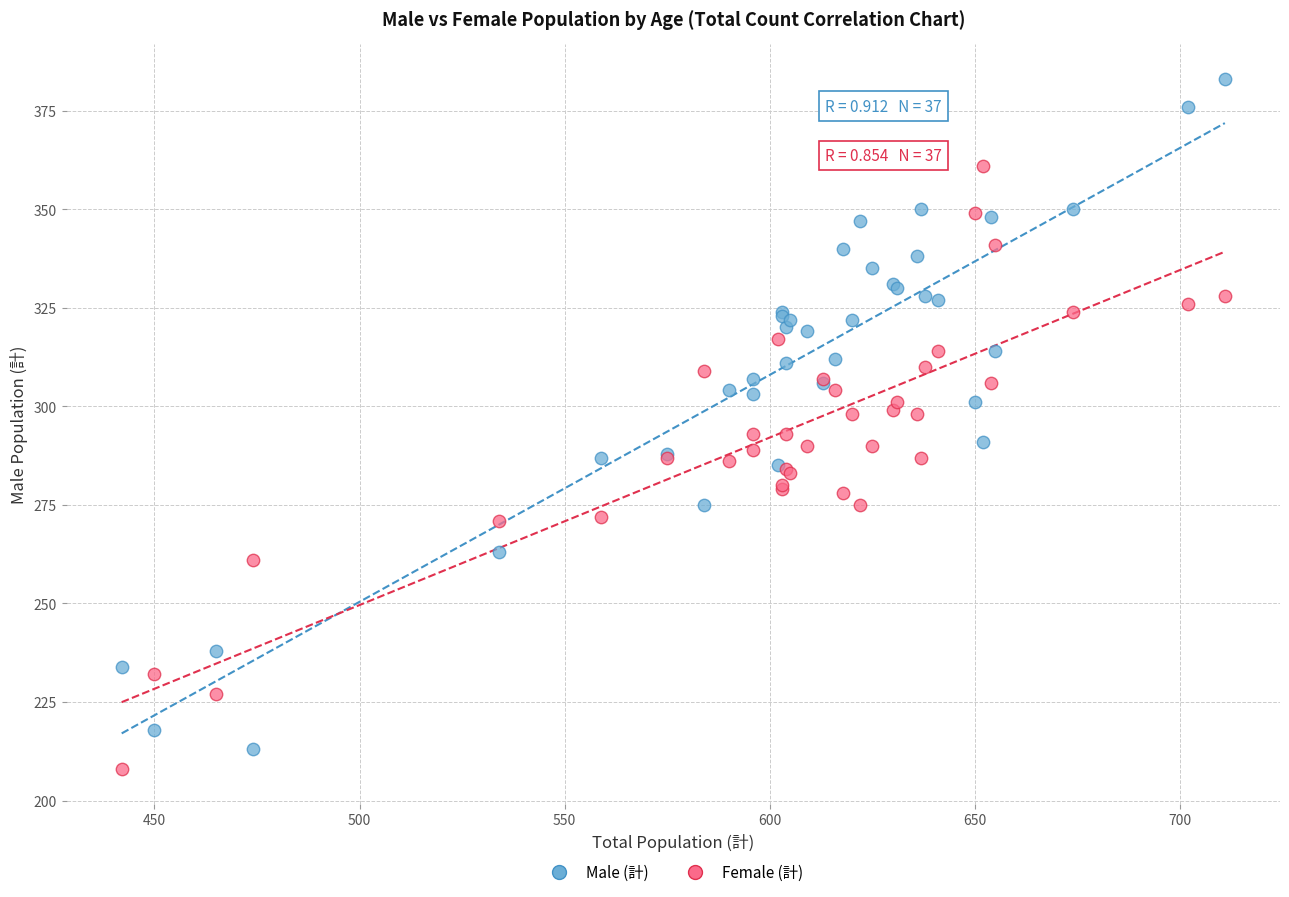

Which series reaches the maximum Y coordinate?

Male (計)